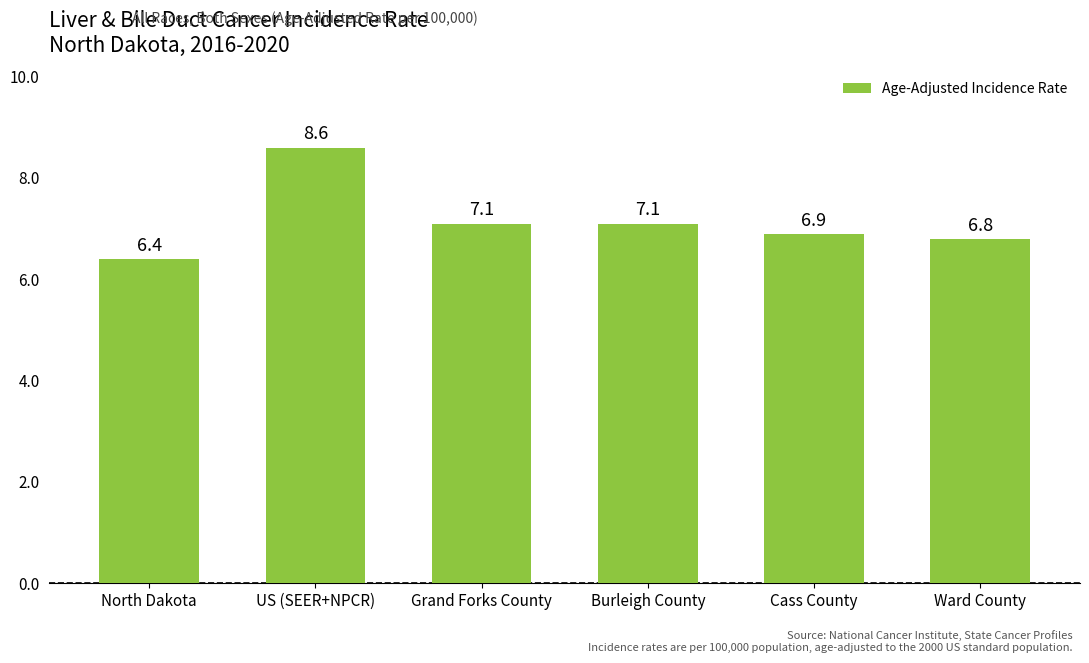

What is the label of the 2nd bar from the left?

US (SEER+NPCR)